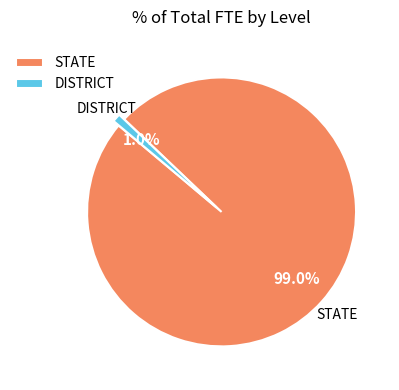

The DISTRICT slice represents 11% of the pie. True or false?

False